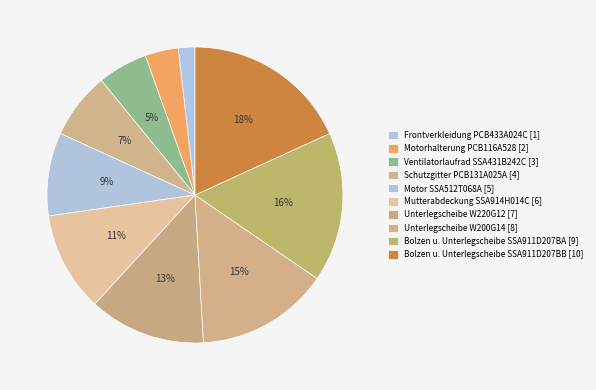

How many slices are in this pie chart?

10